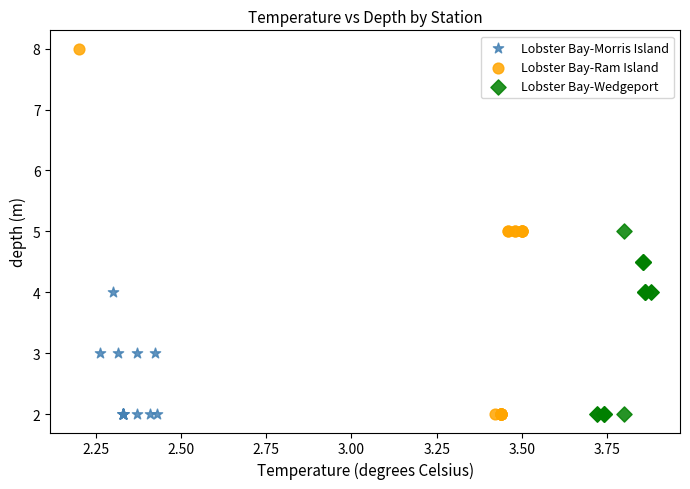

Which series has the widest spread of Y values?

Lobster Bay-Ram Island